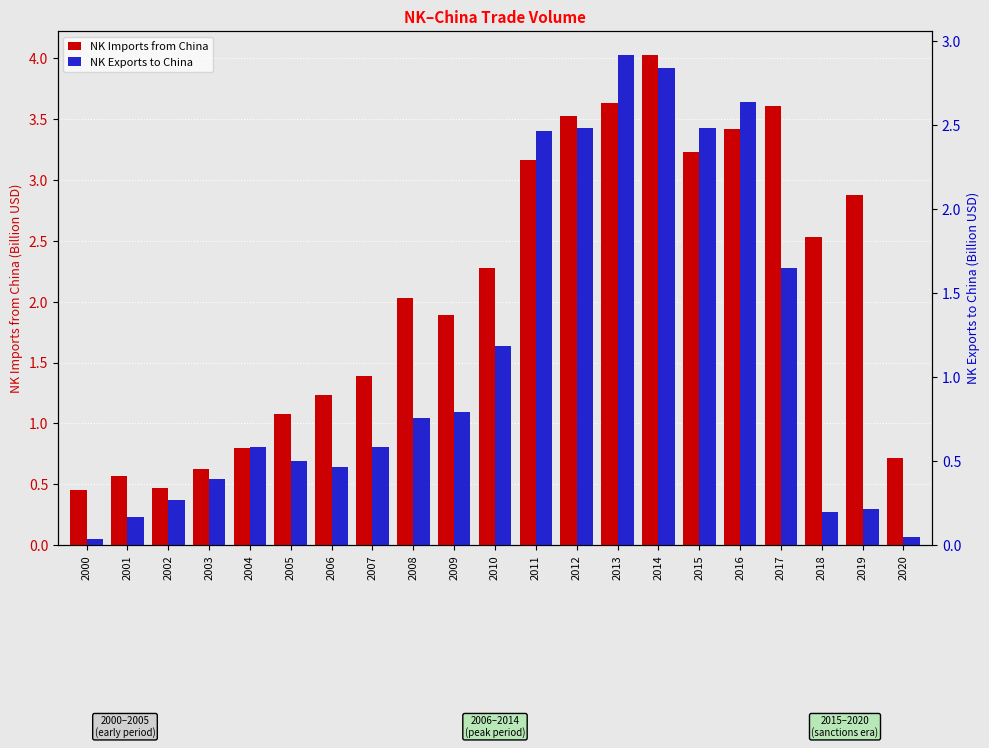

Reading left to right, transcribe all the data shown in this chart.

NK Imports from China: 2000=0.5	2001=0.6	2002=0.5	2003=0.6	2004=0.8	2005=1.1	2006=1.2	2007=1.4	2008=2.0	2009=1.9	2010=2.3	2011=3.2	2012=3.5	2013=3.6	2014=4.0	2015=3.2	2016=3.4	2017=3.6	2018=2.5	2019=2.9	2020=0.7
NK Exports to China: 2000=0.0	2001=0.2	2002=0.3	2003=0.4	2004=0.6	2005=0.5	2006=0.5	2007=0.6	2008=0.8	2009=0.8	2010=1.2	2011=2.5	2012=2.5	2013=2.9	2014=2.8	2015=2.5	2016=2.6	2017=1.7	2018=0.2	2019=0.2	2020=0.0